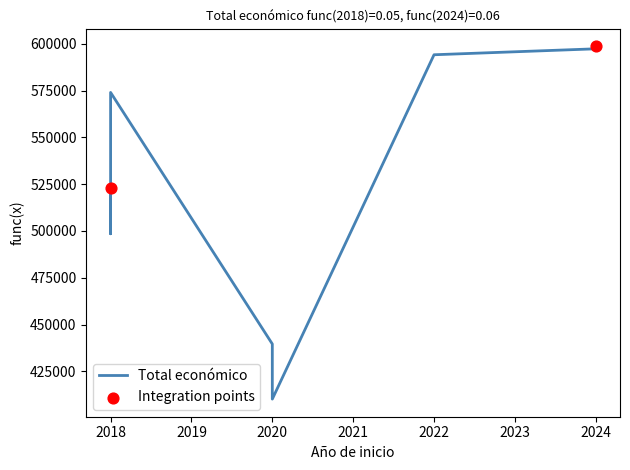

Approximately how many times larger is the value at 2018 compared to 2018?

0.9